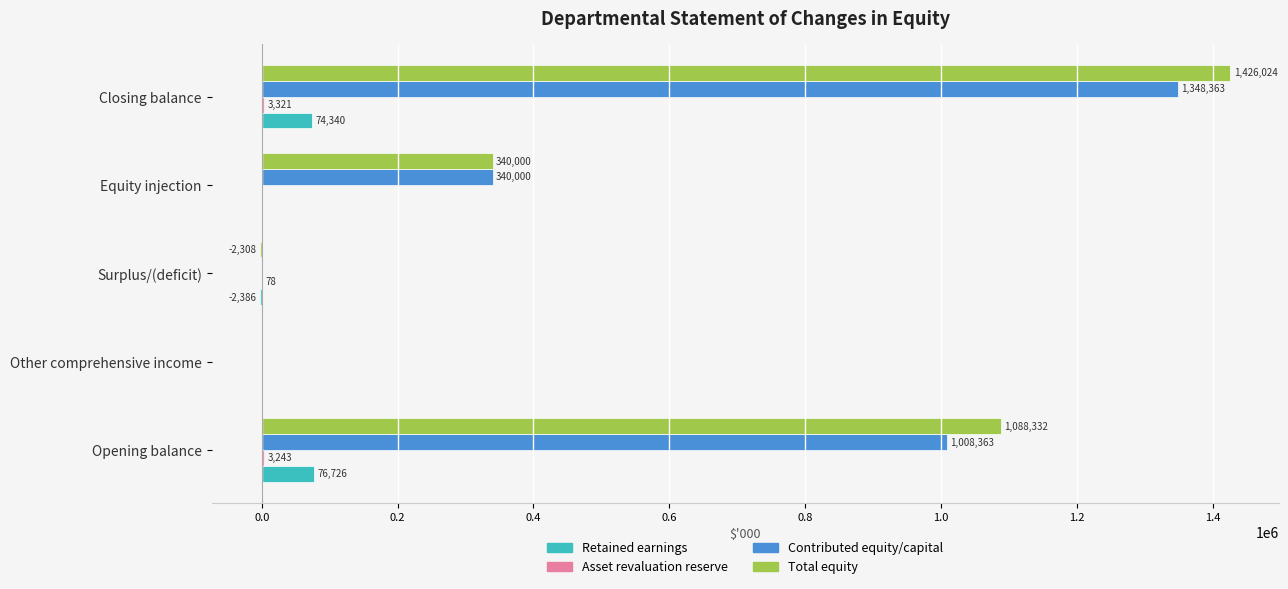

Count the number of categories in the chart.

5